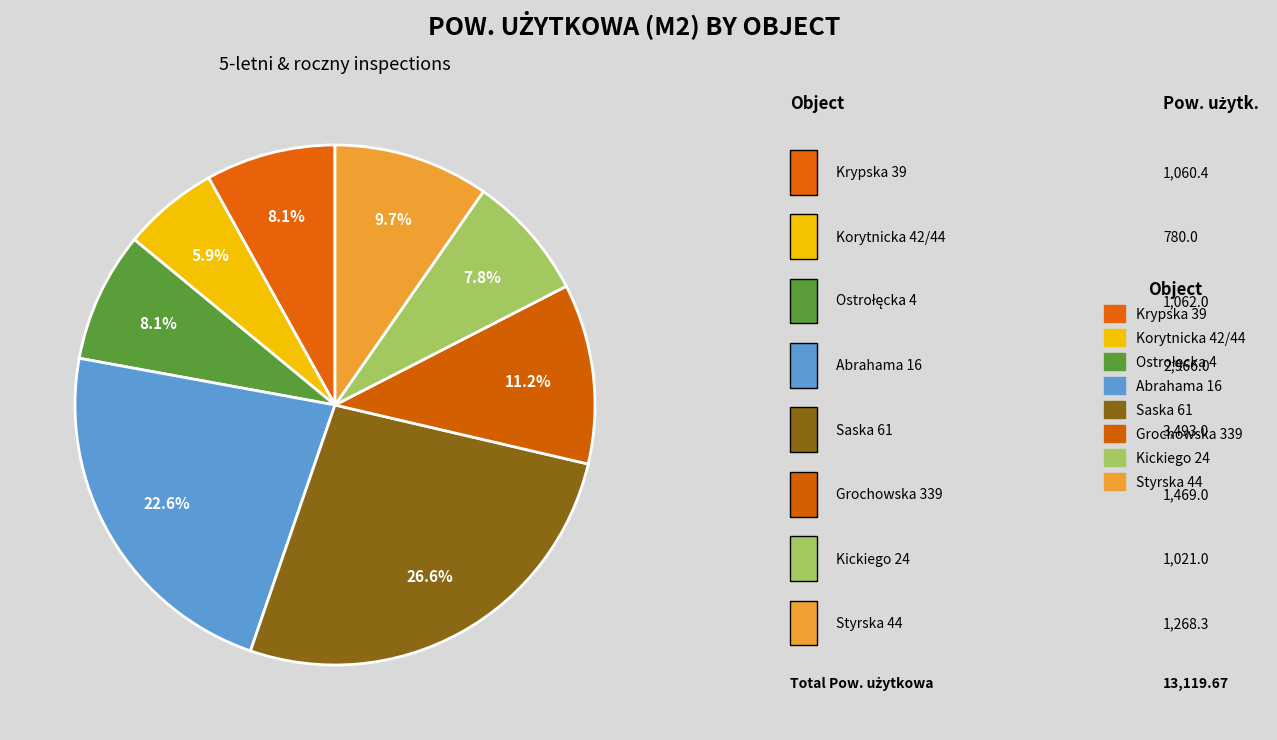

Count the number of slices in the pie.

8